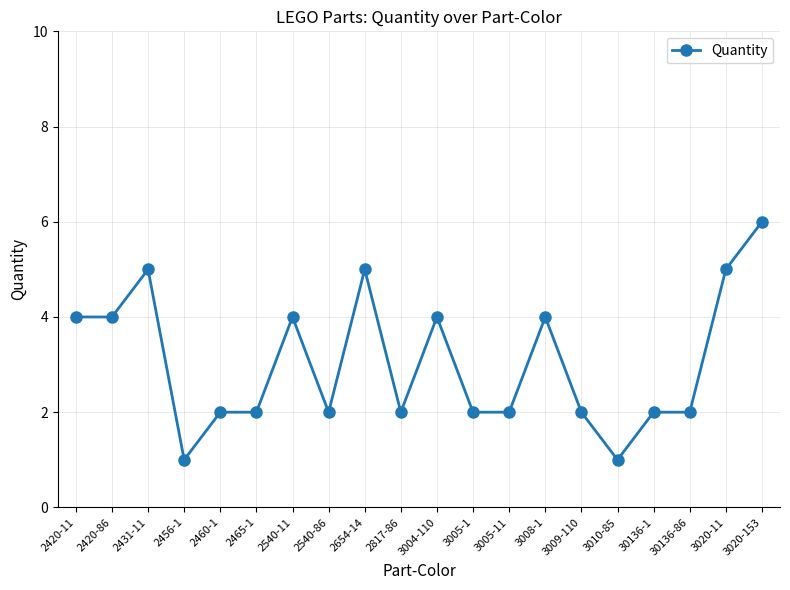

Where is the first local maximum?

2431-11